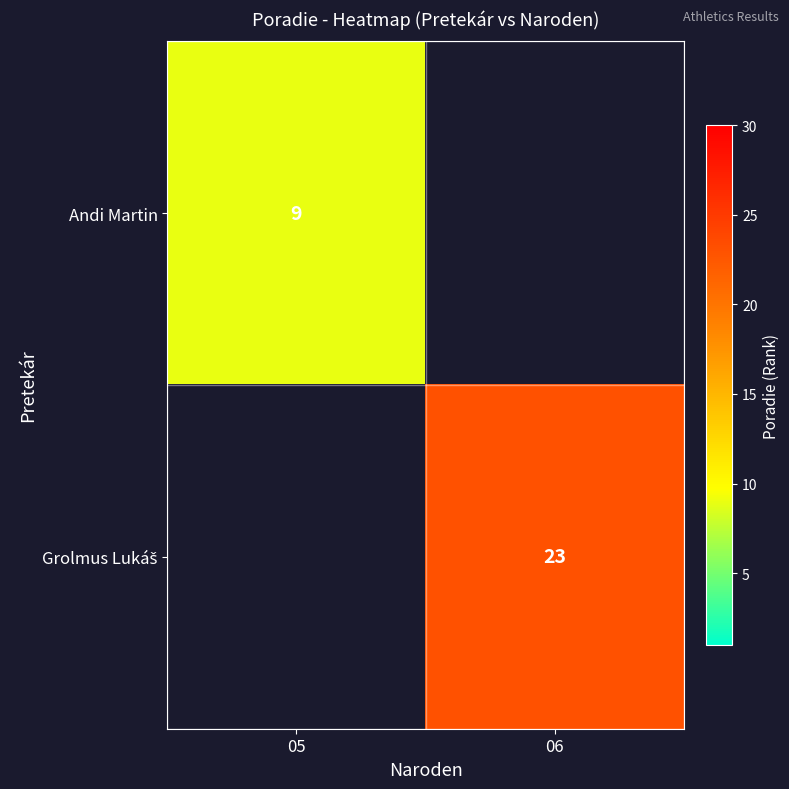

How many data points does each series have?

2